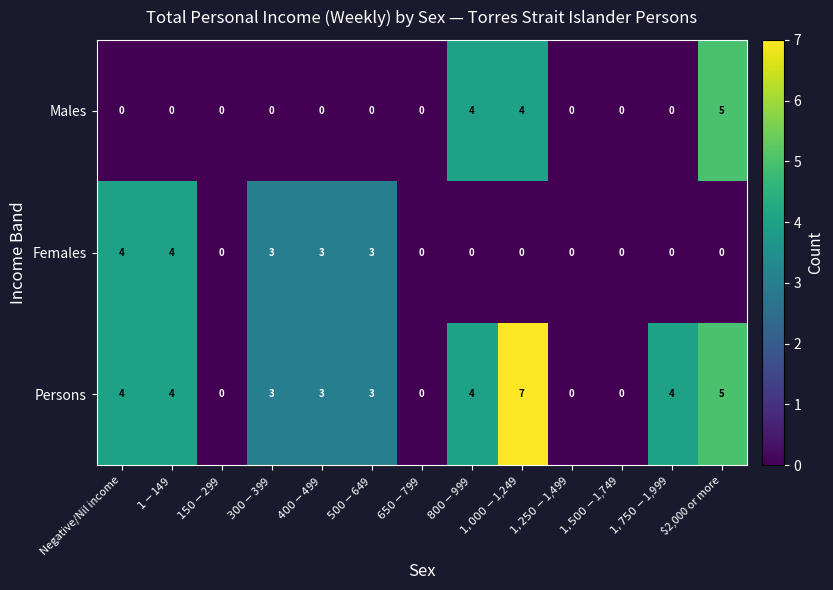

Rank the series by their average value, from highest to lowest.

Persons, Females, Males